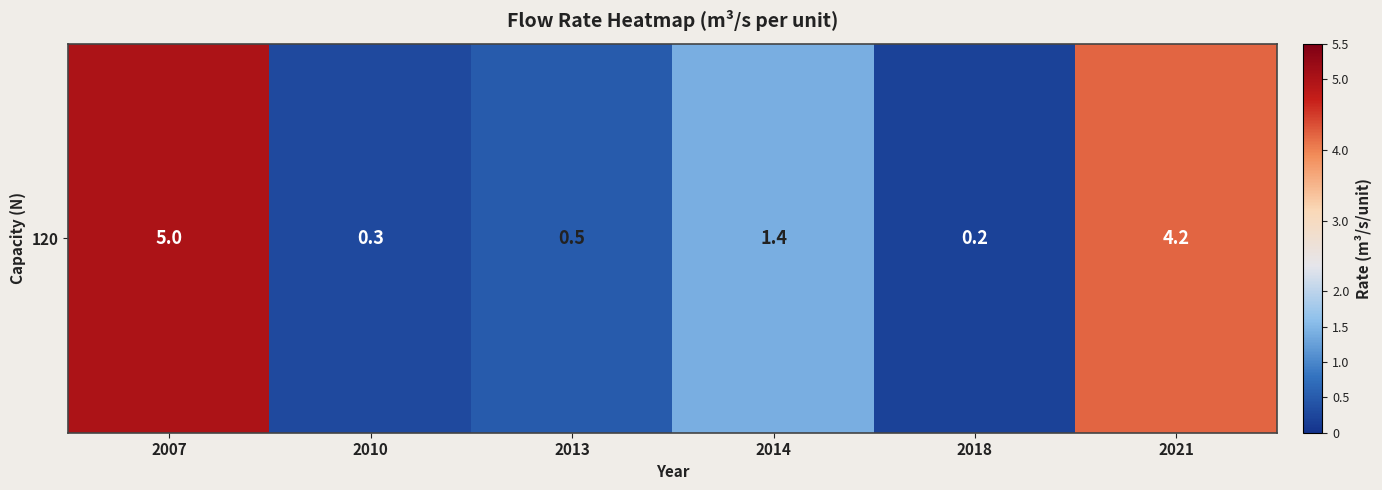

Count the number of data series in this chart.

1